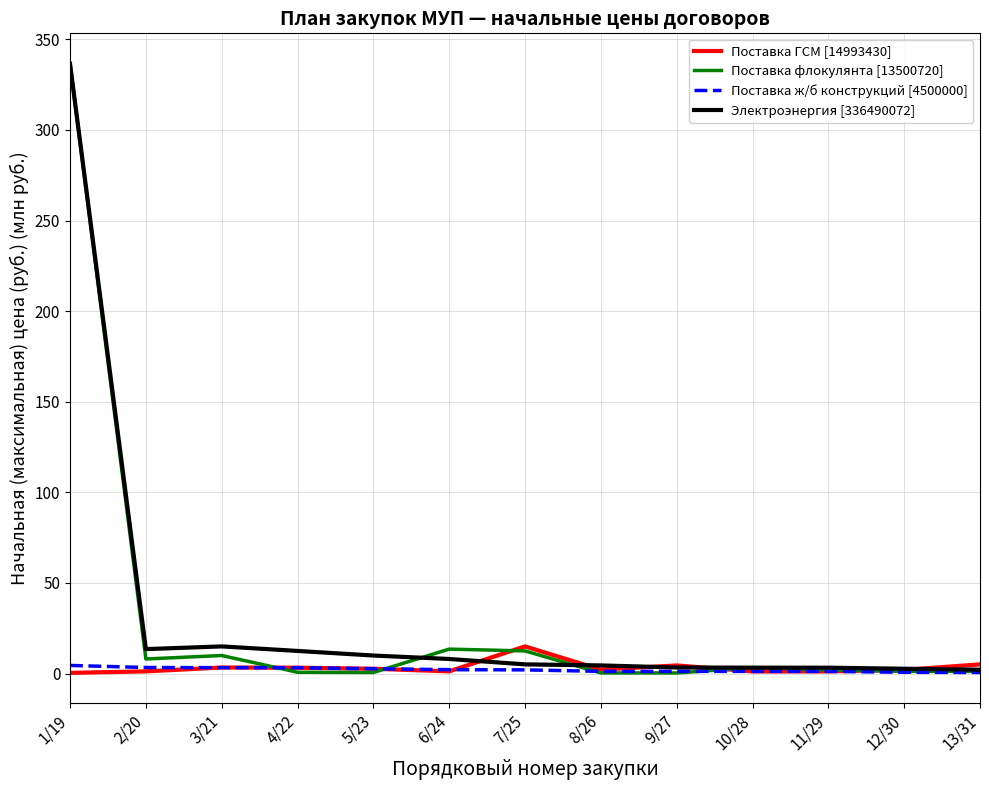

The Электроэнергия [336490072] series shows 4.5 at 8/26. True or false?

True